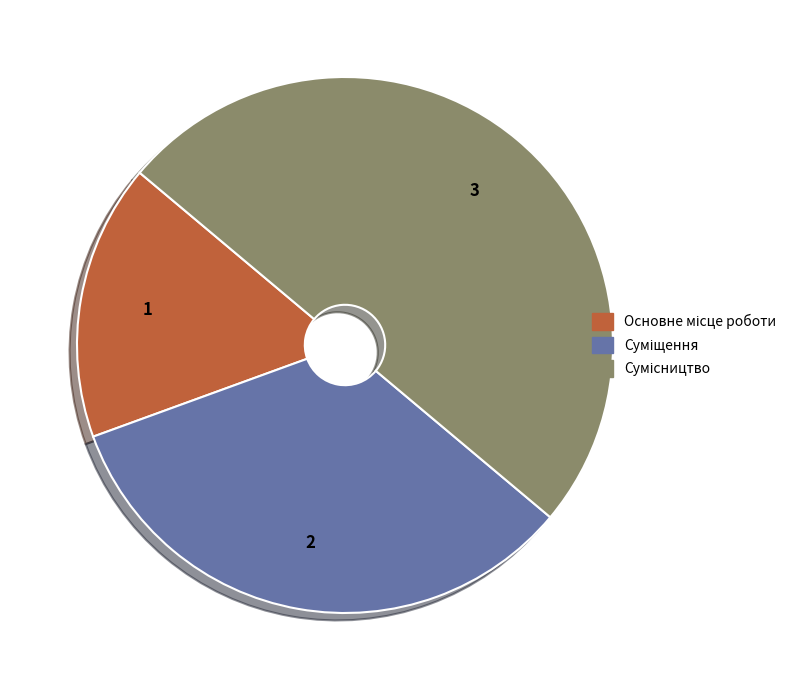

Count the number of slices in the pie.

3